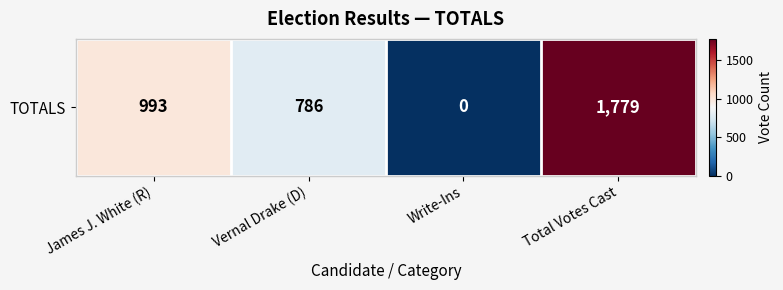

Reading left to right, list all the values displayed in this chart.

993	786	0	1779